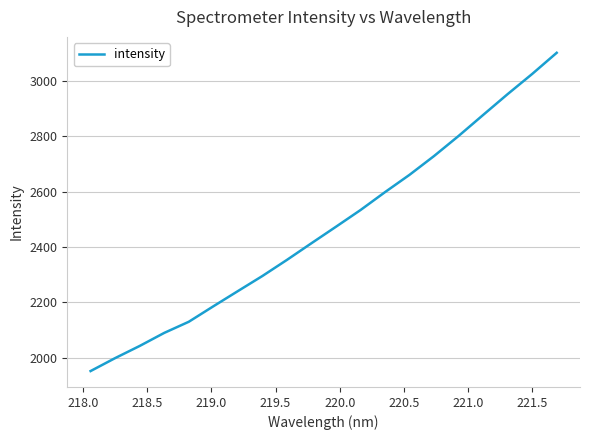

What is the difference between the maximum and minimum values?

1149.8